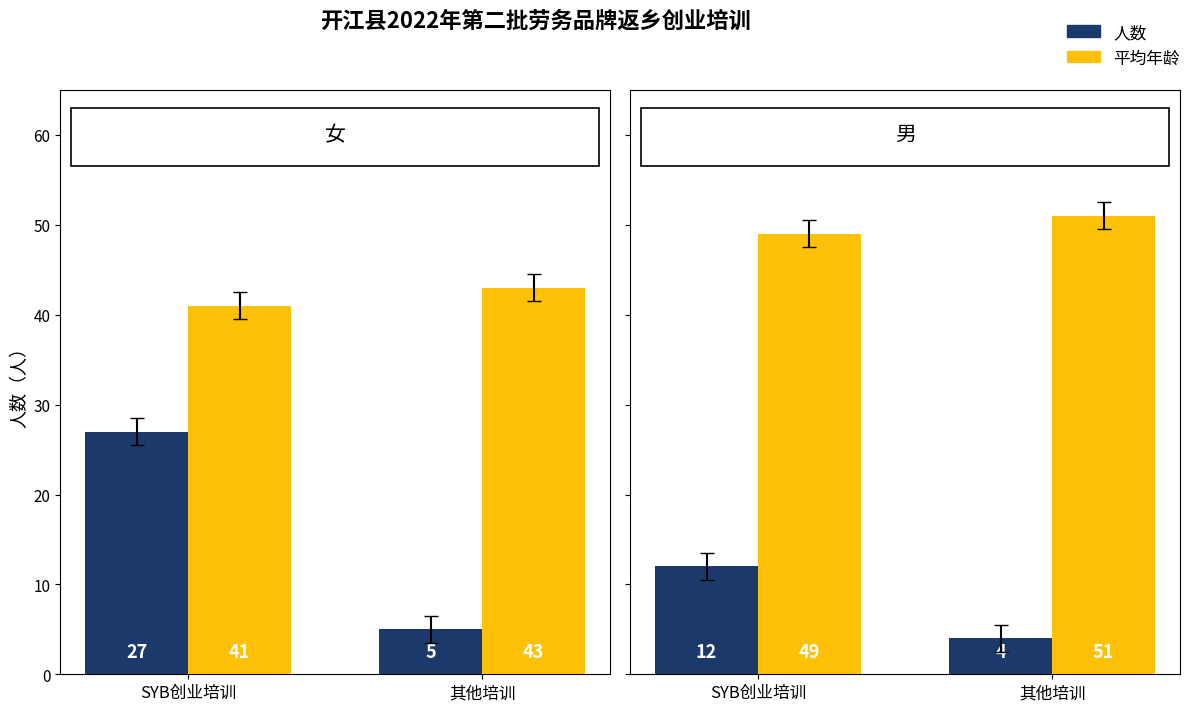

What is the difference between the 平均年龄 values at SYB创业培训 and 其他培训?

2